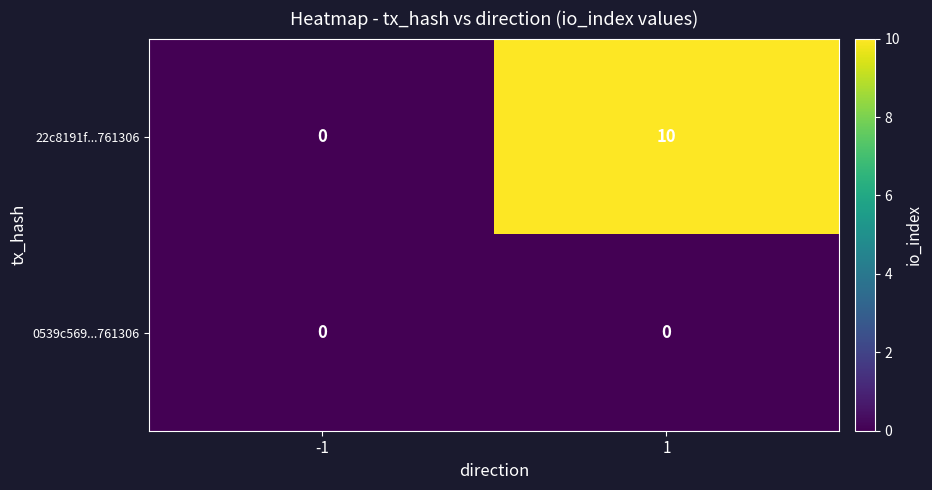

Which series has the widest spread of values?

22c8191f...761306